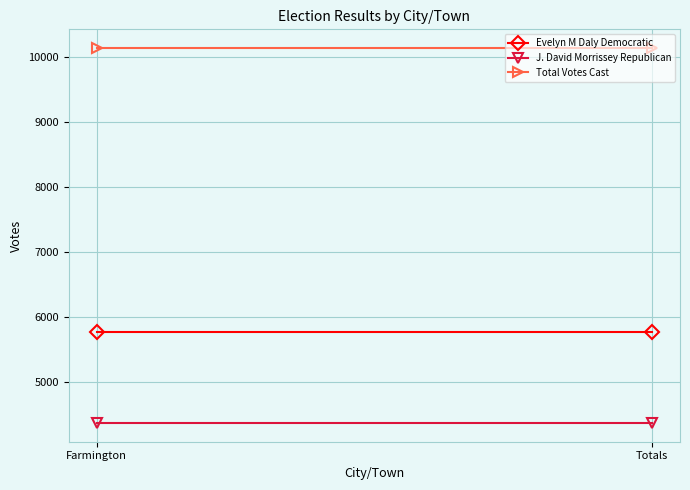

What is the label of the 2nd point from the right?

Farmington